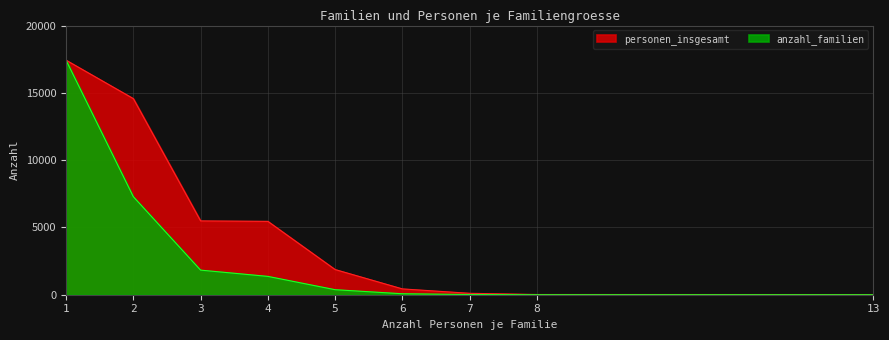

What is the average value of the anzahl_familien series?

3152